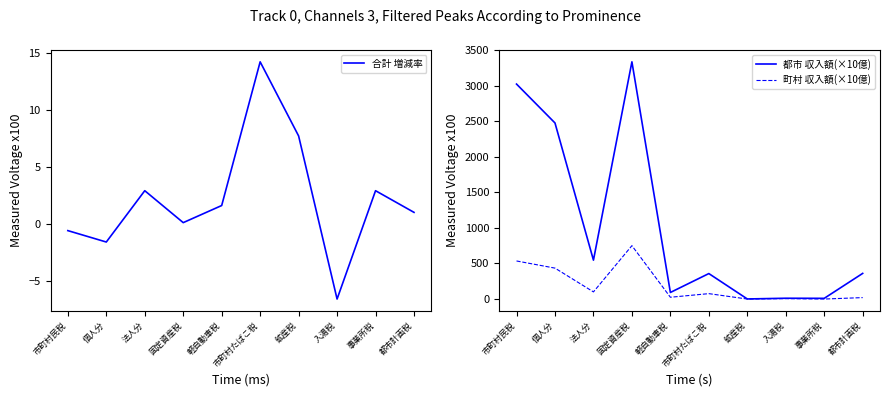

What is the sum of all 町村 収入額(×10億) values?

1948.2